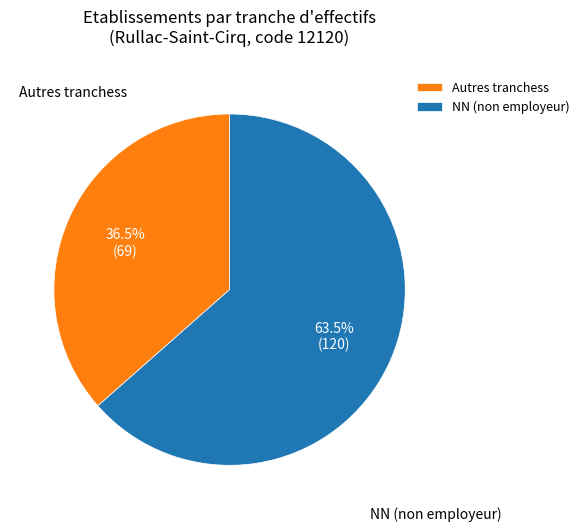

Does any single category account for the majority?

Yes